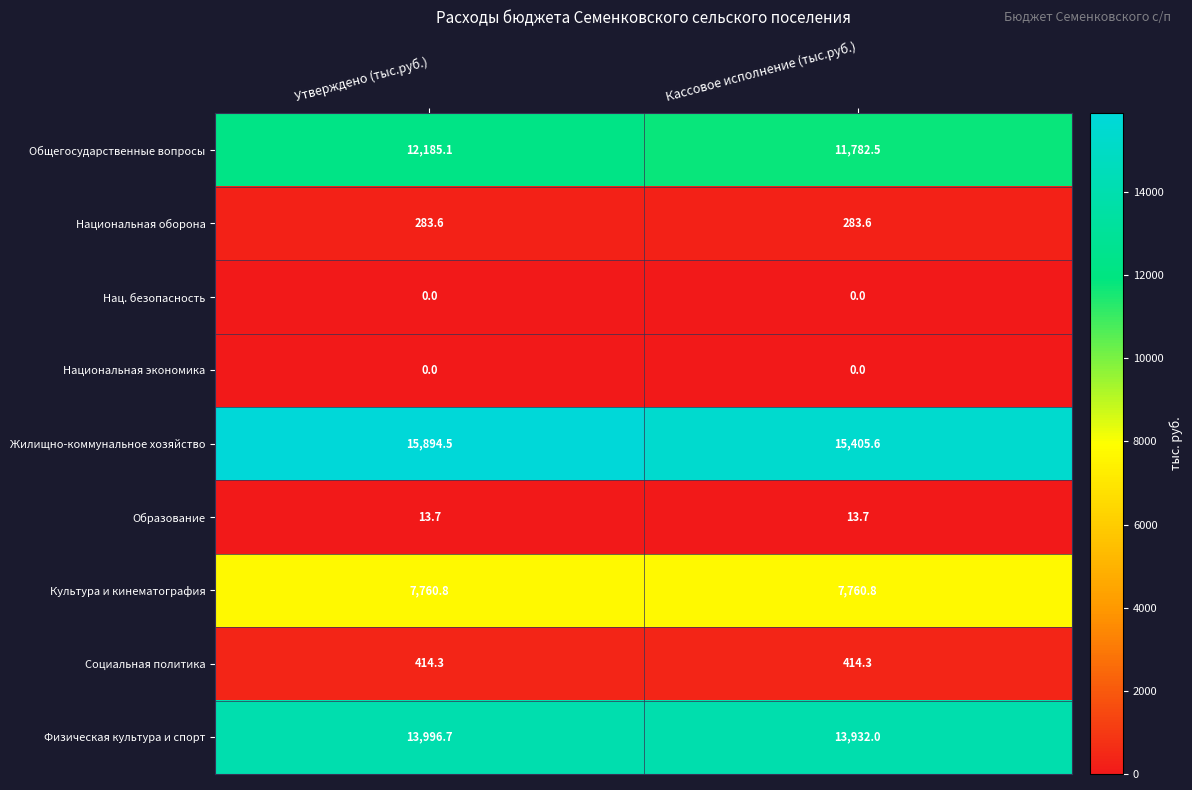

Is it true that Физическая культура и спорт equals 5997.8 at Утверждено (тыс.руб.)?

False